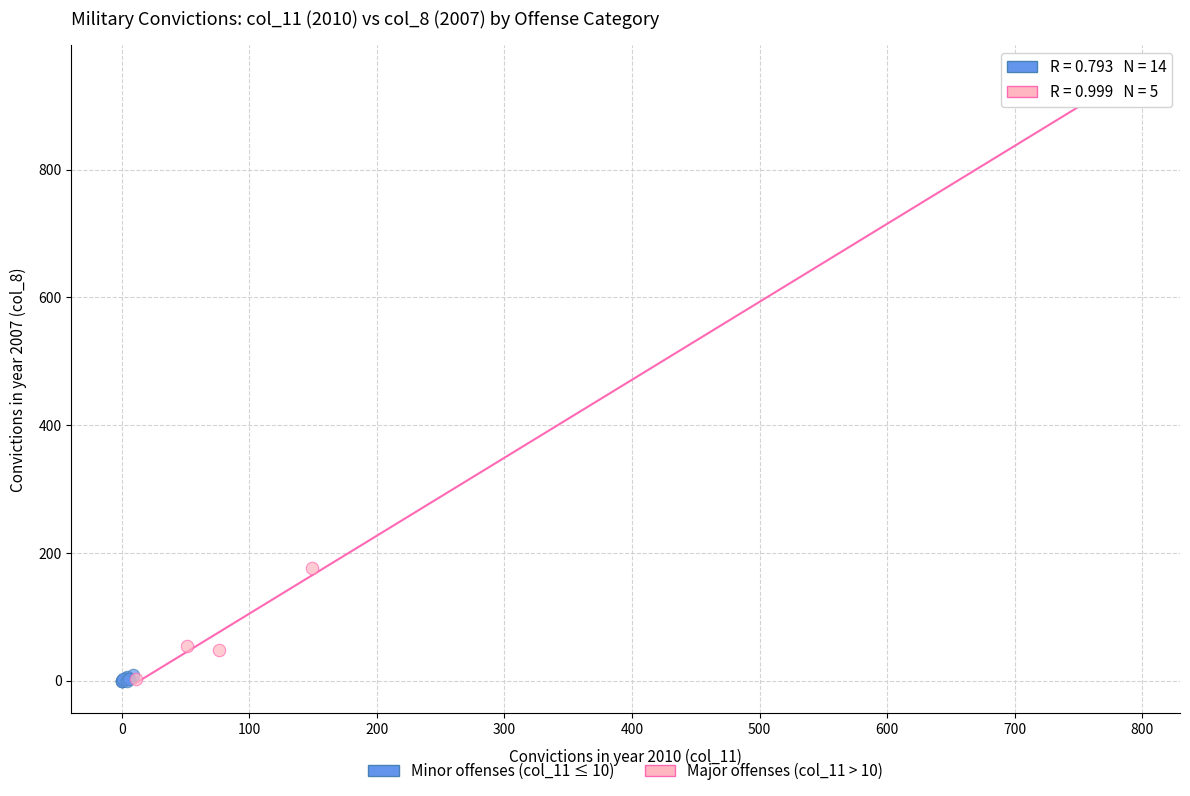

Which series has the widest spread of Y values?

Major offenses (col_11 > 10)